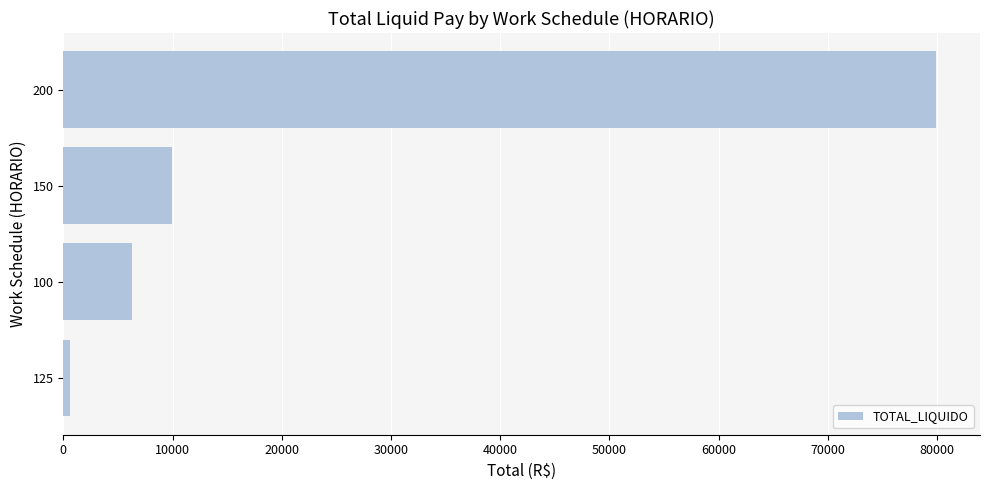

What is the difference between the maximum and second lowest values?

73663.6